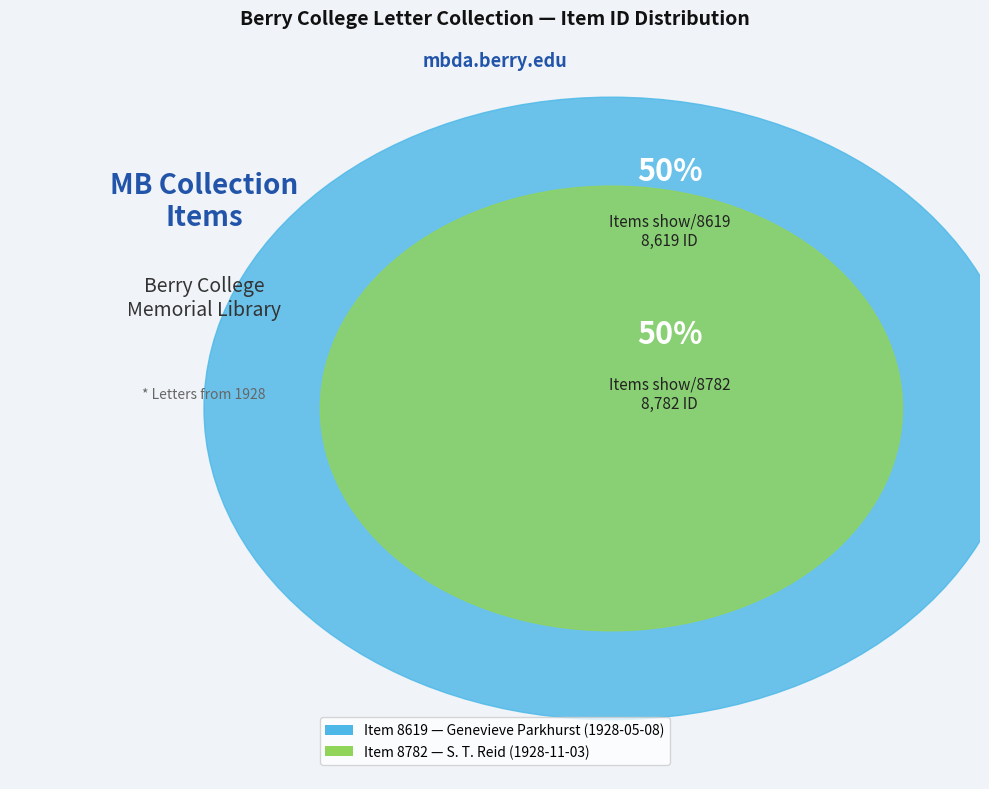

Does https://mbda.berry.edu/items/show/8782 account for over 50% of the chart?

Yes